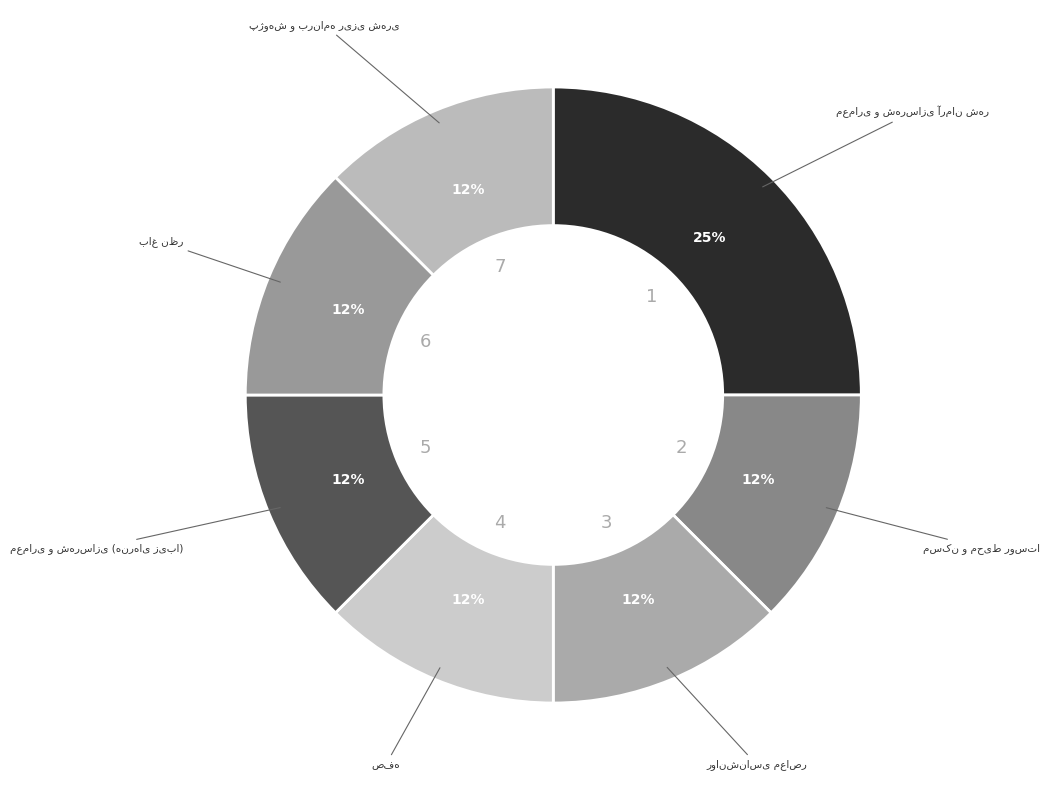

True or false: روانشناسی معاصر accounts for 1% of the total.

False